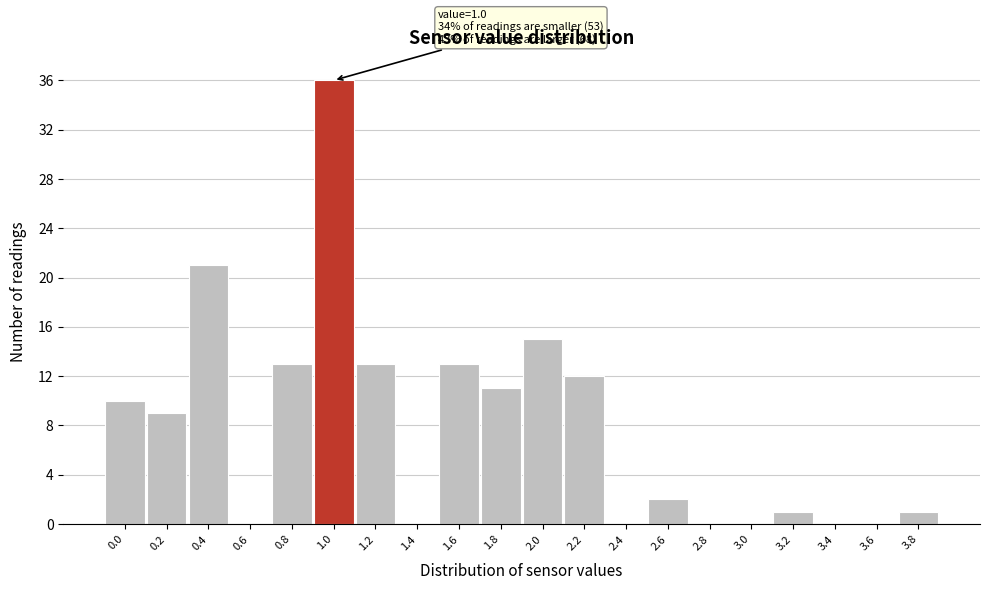

Reading left to right, transcribe all the data shown in this chart.

0.0=10	0.2=9	0.4=21	0.6=0	0.8=13	1.0=36	1.2=13	1.4=0	1.6=13	1.8=11	2.0=15	2.2=12	2.4=0	2.6=2	2.8=0	3.0=0	3.2=1	3.4=0	3.6=0	3.8=1